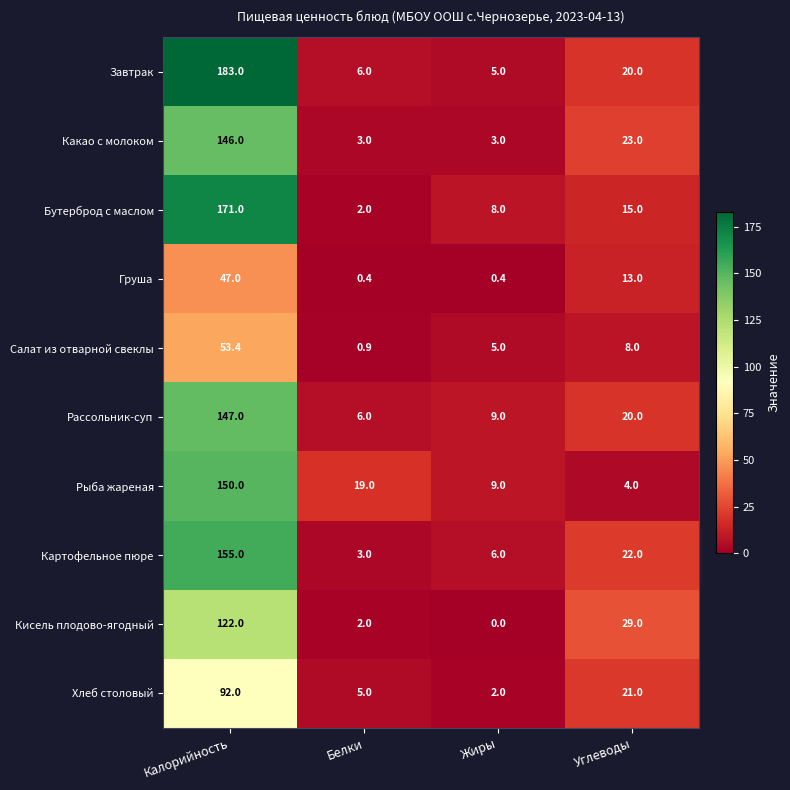

What is the sum of the Хлеб столовый values at Углеводы and Калорийность?

113.0